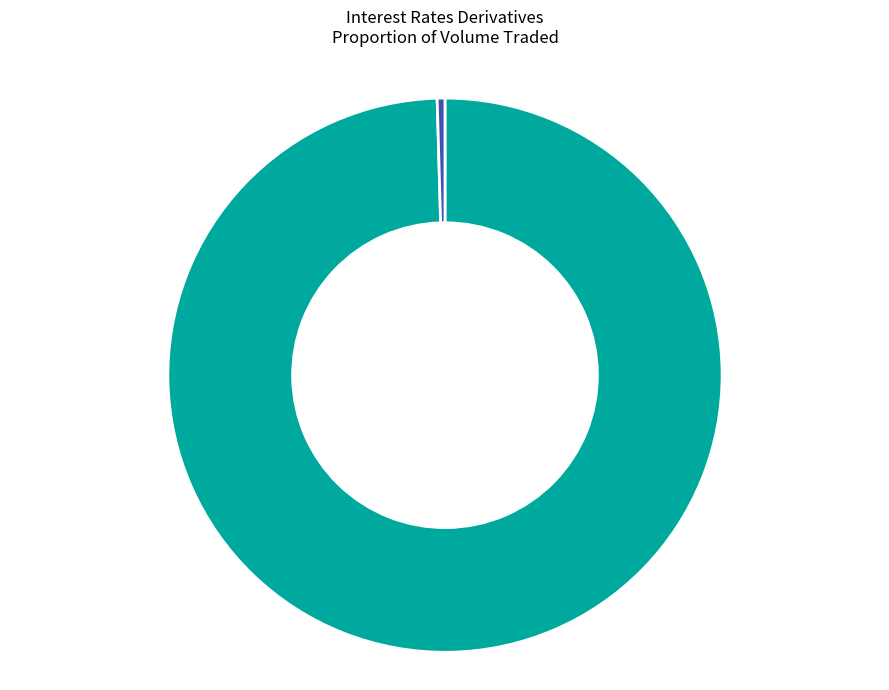

Is Y (EUREX DEUTSCHLAND) the majority of the pie?

No